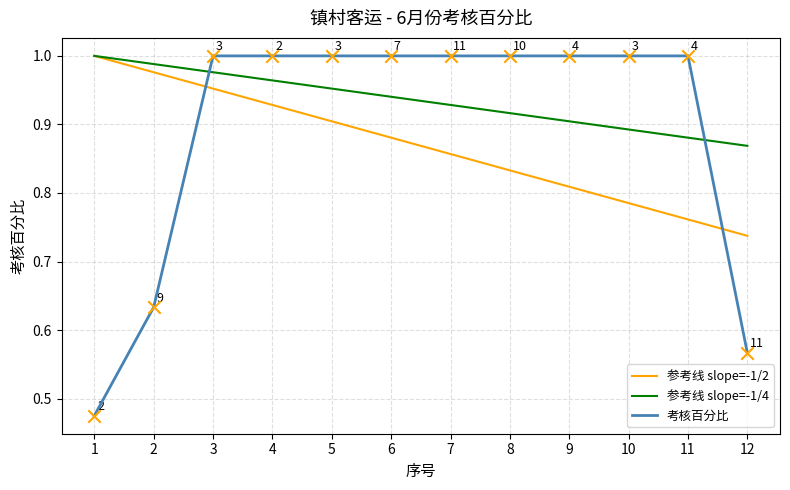

Between 8 and 12, which series saw the biggest shift?

考核百分比